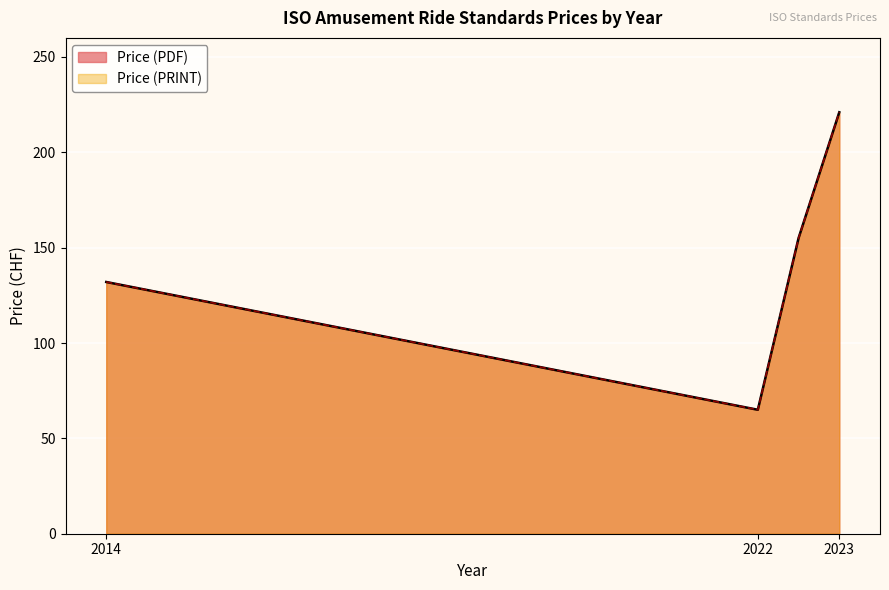

At which category is the sum across all series the highest?

2023